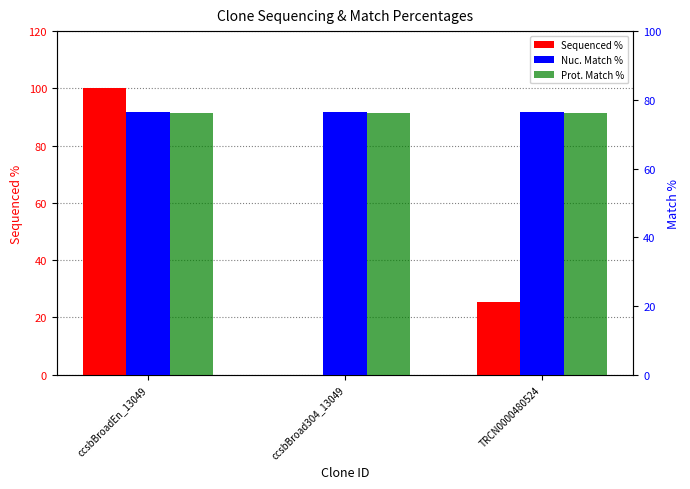

What is the difference between the maximum and second lowest values in the Sequenced % series?

74.7